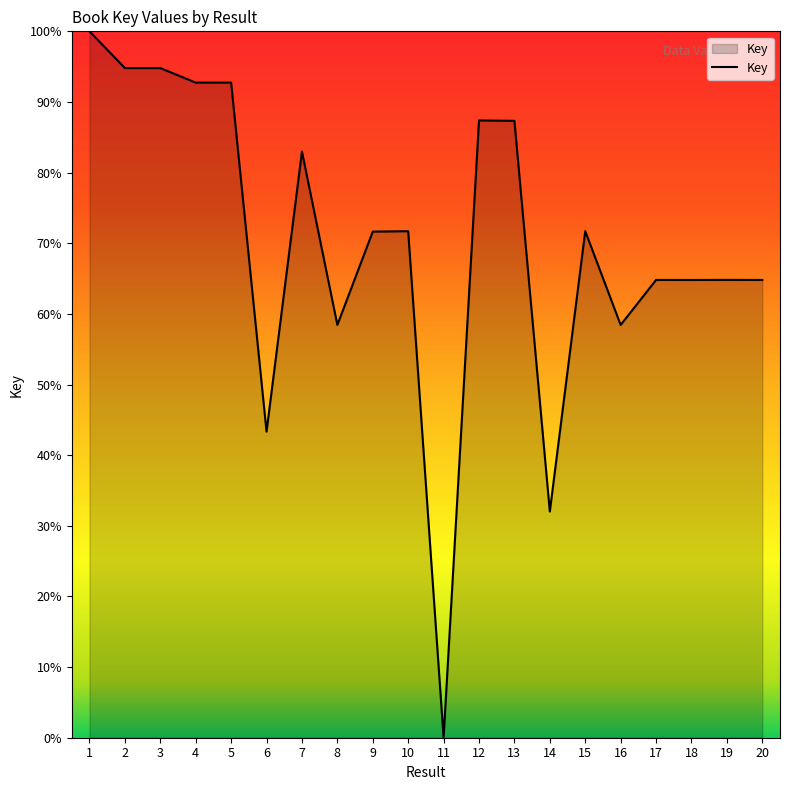

What is the greatest value displayed?

100.0